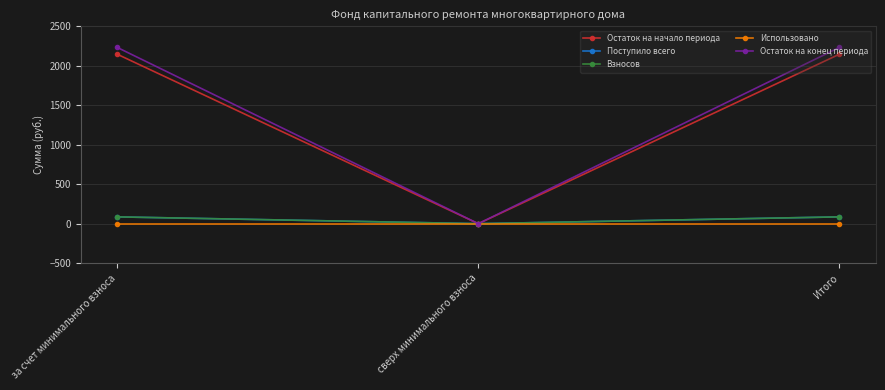

Is this an area chart (filled region under the line)?

No